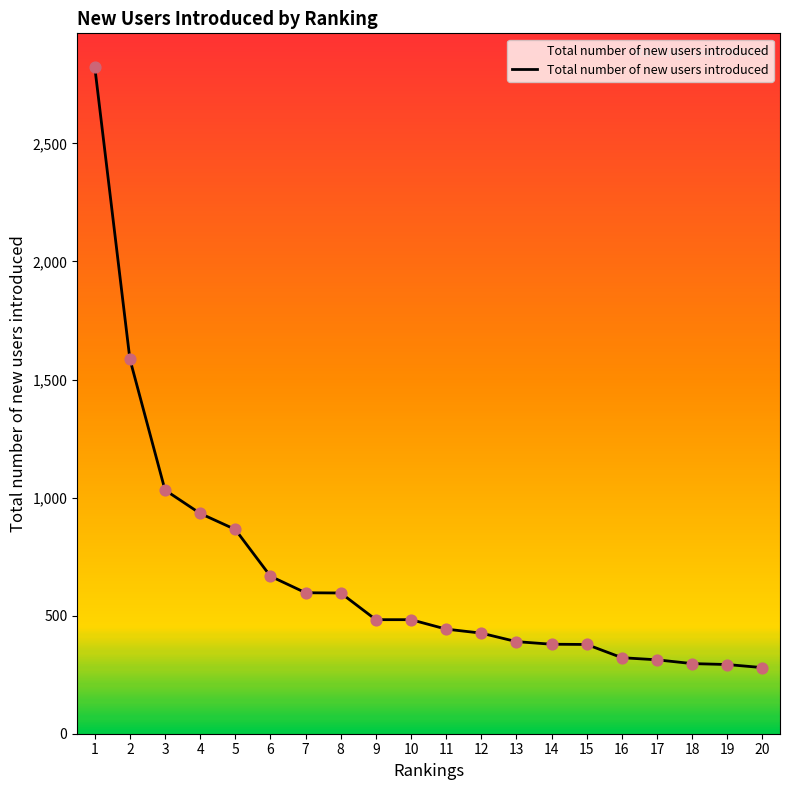

What is the change in value from 4 to 11?

-490